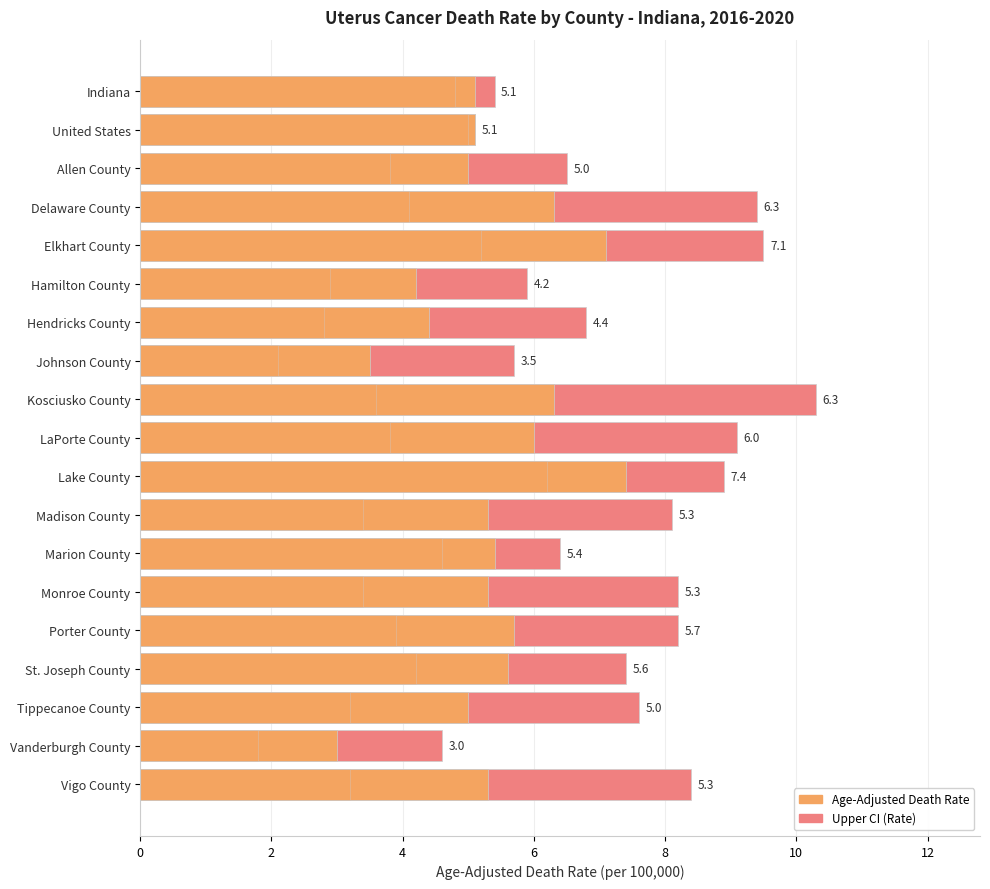

How many values in the Age-Adjusted Death Rate series exceed 5?

13